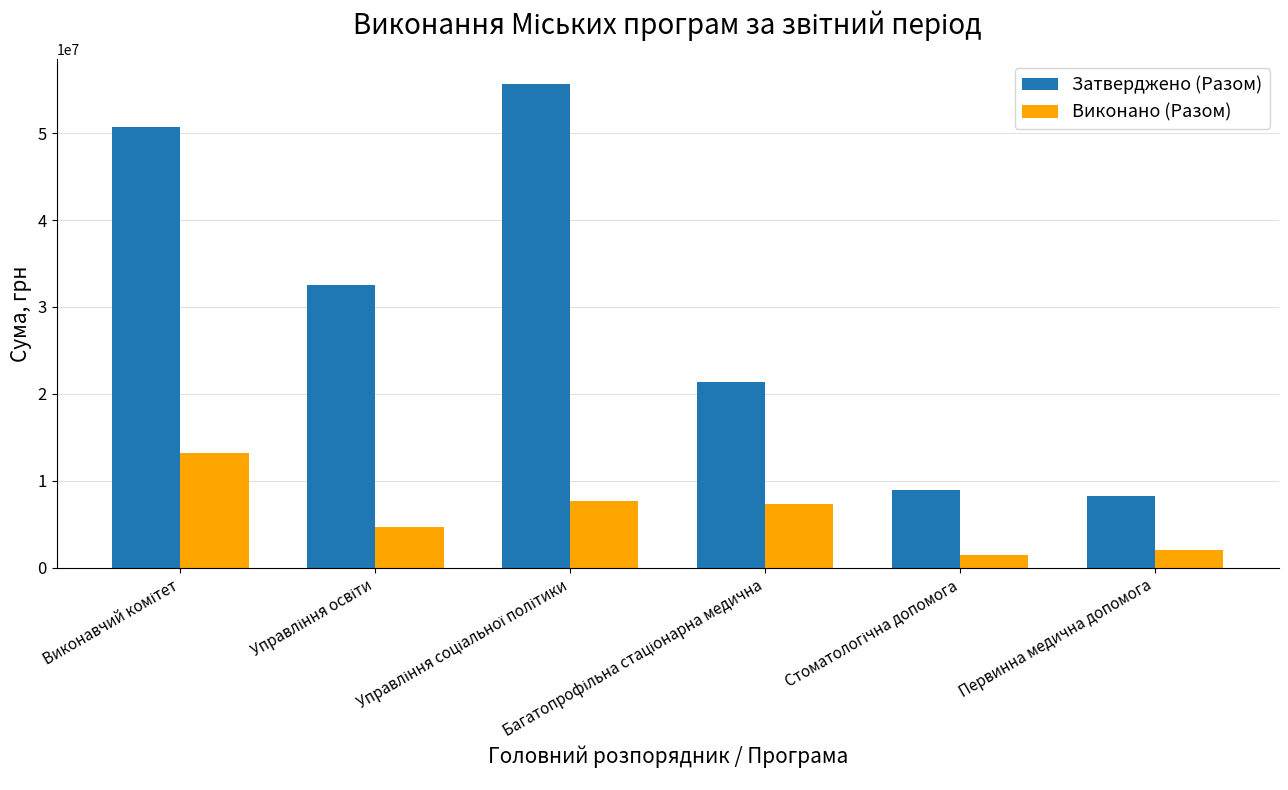

List the series in order of their peak value, highest first.

Затверджено (Разом), Виконано (Разом)